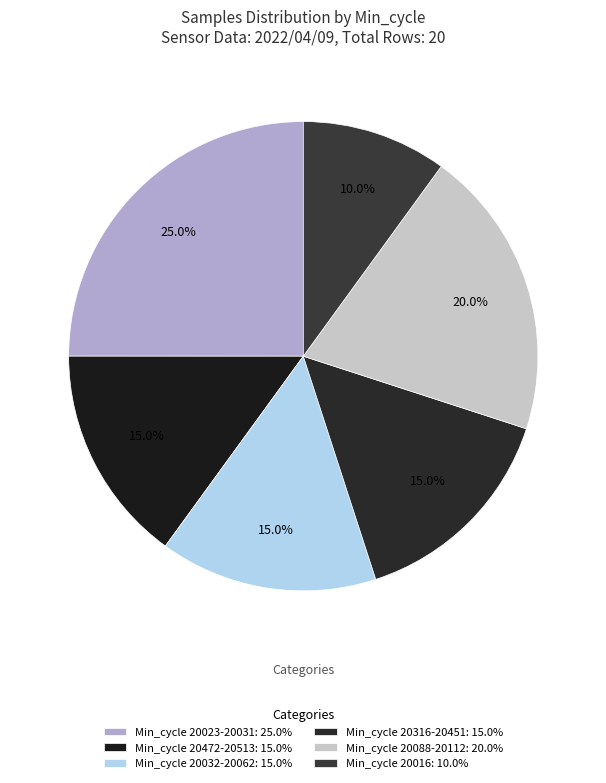

How many segments does this pie chart have?

6